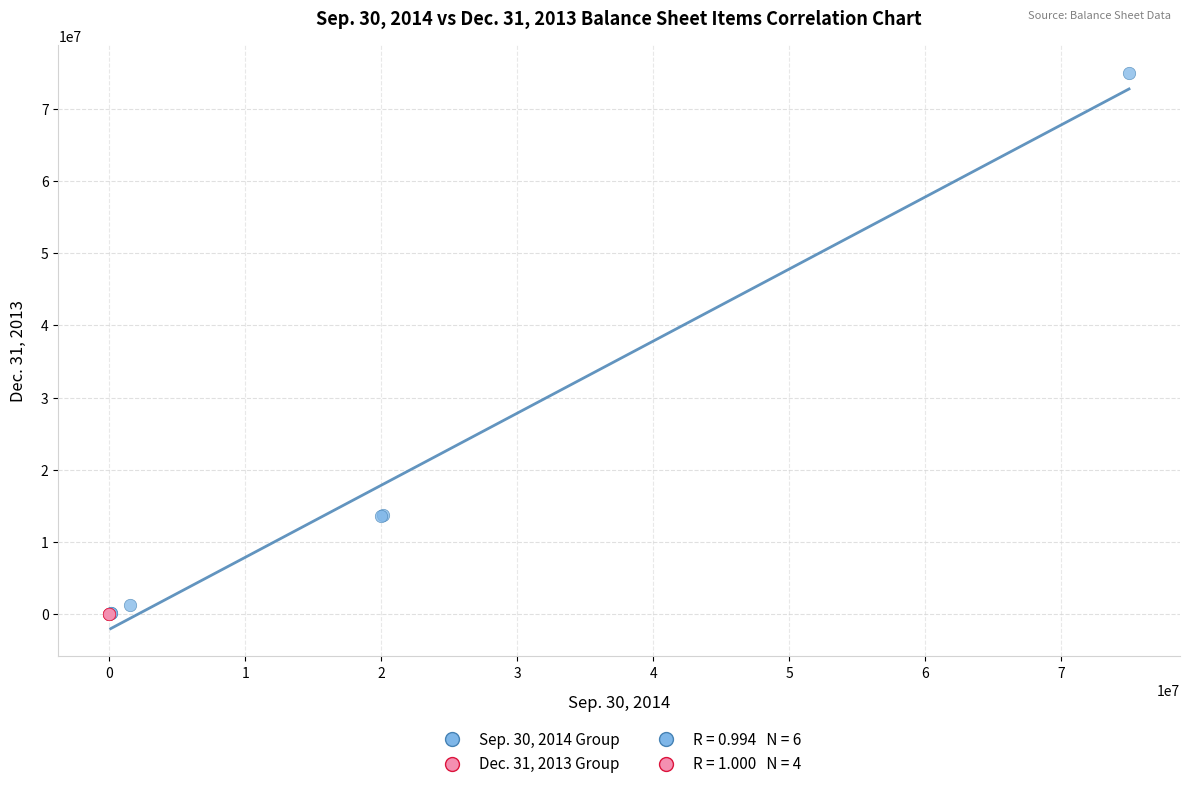

Which series reaches the maximum Y coordinate?

Sep. 30, 2014 Group